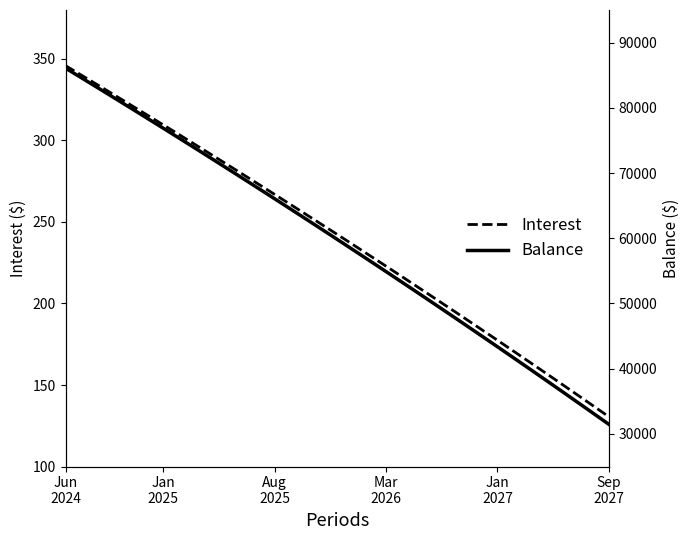

At how many categories does at least one series exceed 39811?

34